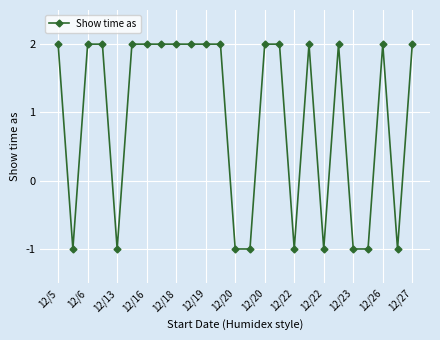

What is the difference between the maximum and minimum values?

3